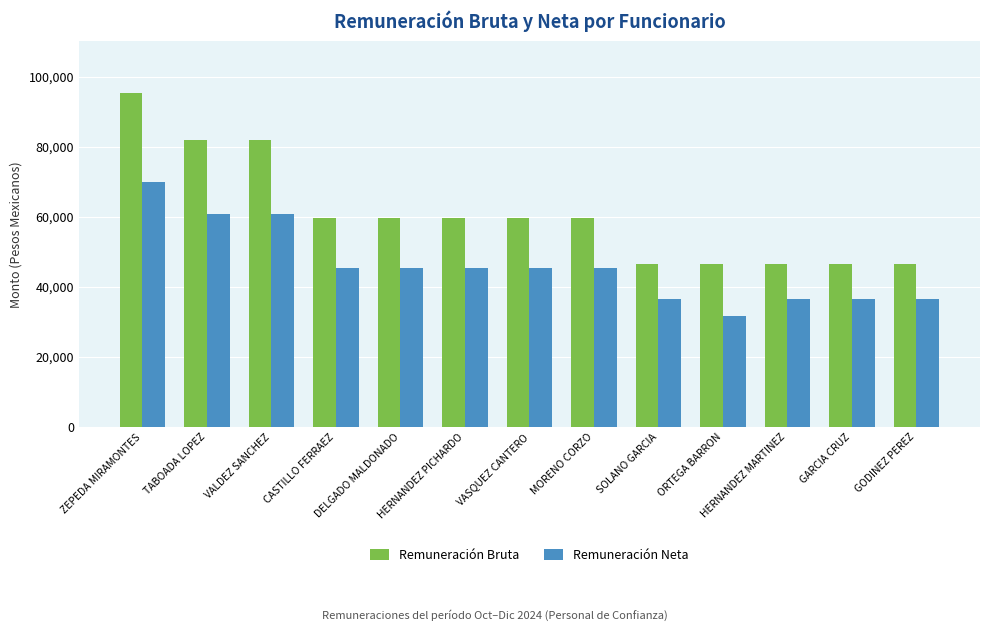

How many data points does each series have?

13